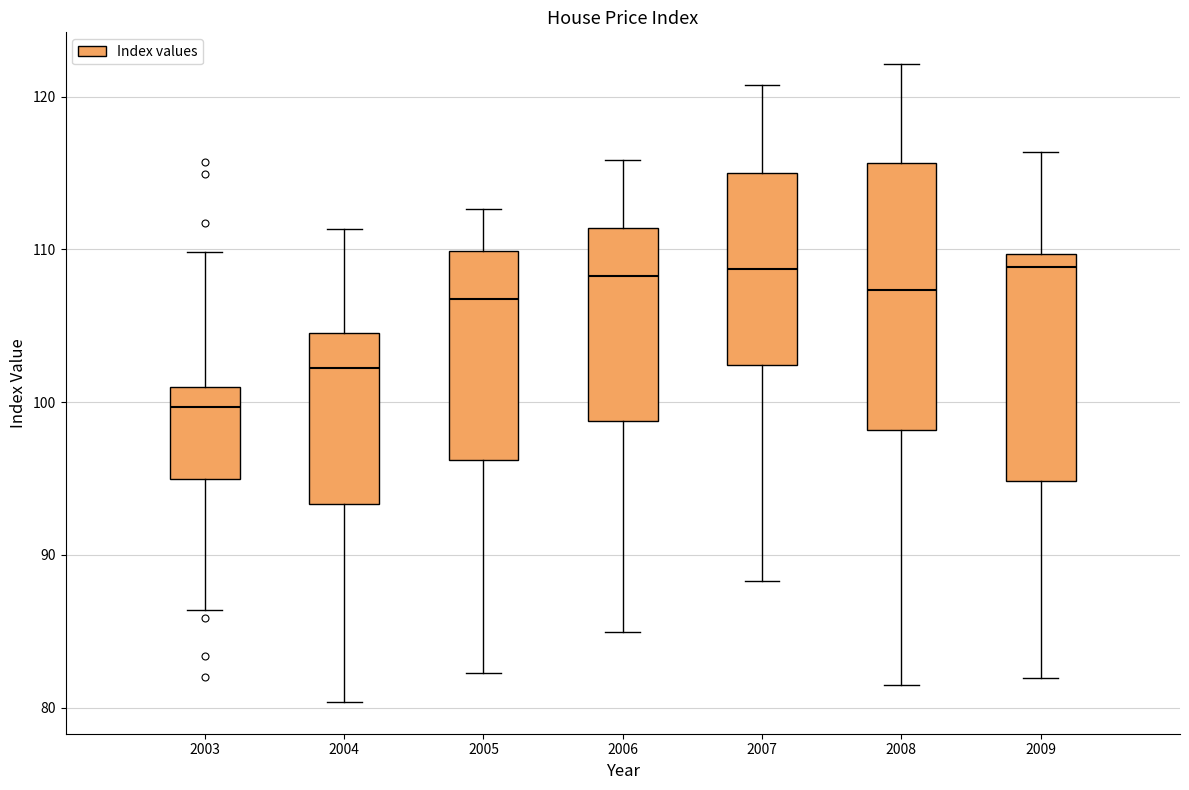

Reading left to right, read every box against the y-axis: the position of its median line, the range the box covers, and the ends of its whiskers. The values are not printed on the chart, so give them approximately, as read against the axis.

2003: median 100, box 95 to 101, whiskers 86 to 110
2004: median 102, box 93 to 105, whiskers 80 to 111
2005: median 107, box 96 to 110, whiskers 82 to 113
2006: median 108, box 99 to 111, whiskers 85 to 116
2007: median 109, box 102 to 115, whiskers 88 to 121
2008: median 107, box 98 to 116, whiskers 82 to 122
2009: median 109, box 95 to 110, whiskers 82 to 116